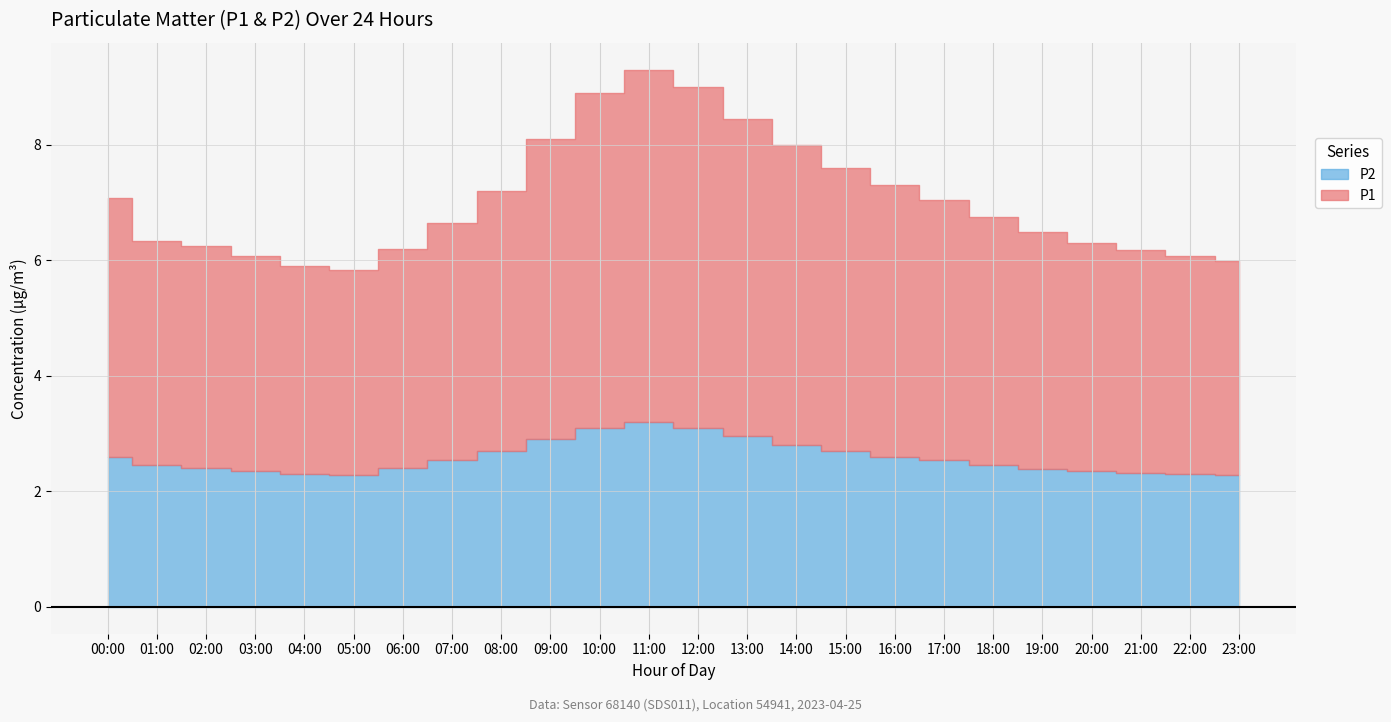

Count the number of categories in the chart.

24